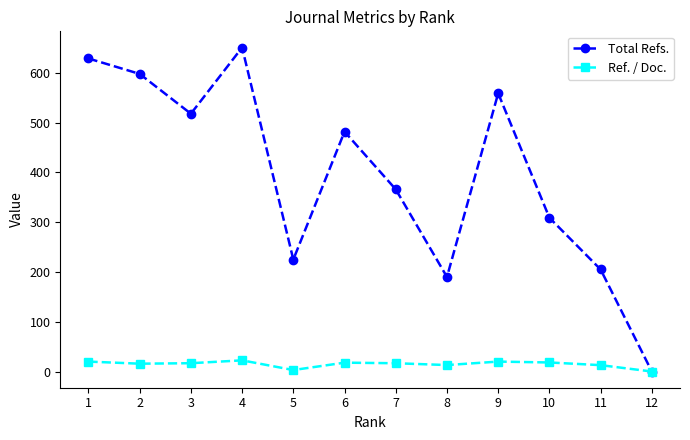

At 5, list the series in order from largest to smallest.

Total Refs., Ref. / Doc.